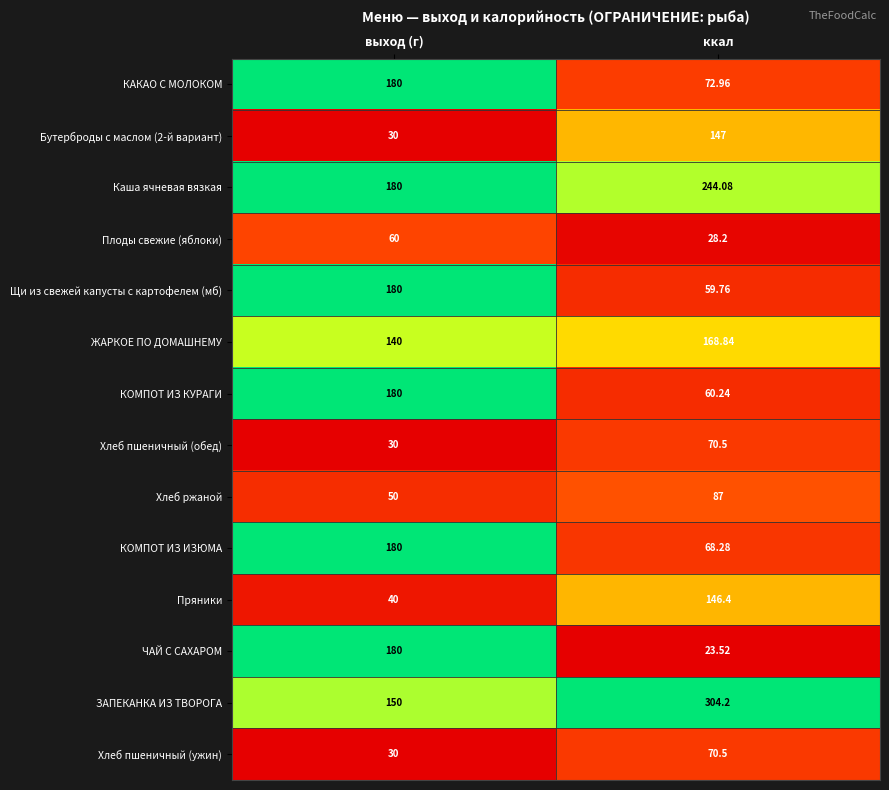

Which category has the highest value across all series?

ккал